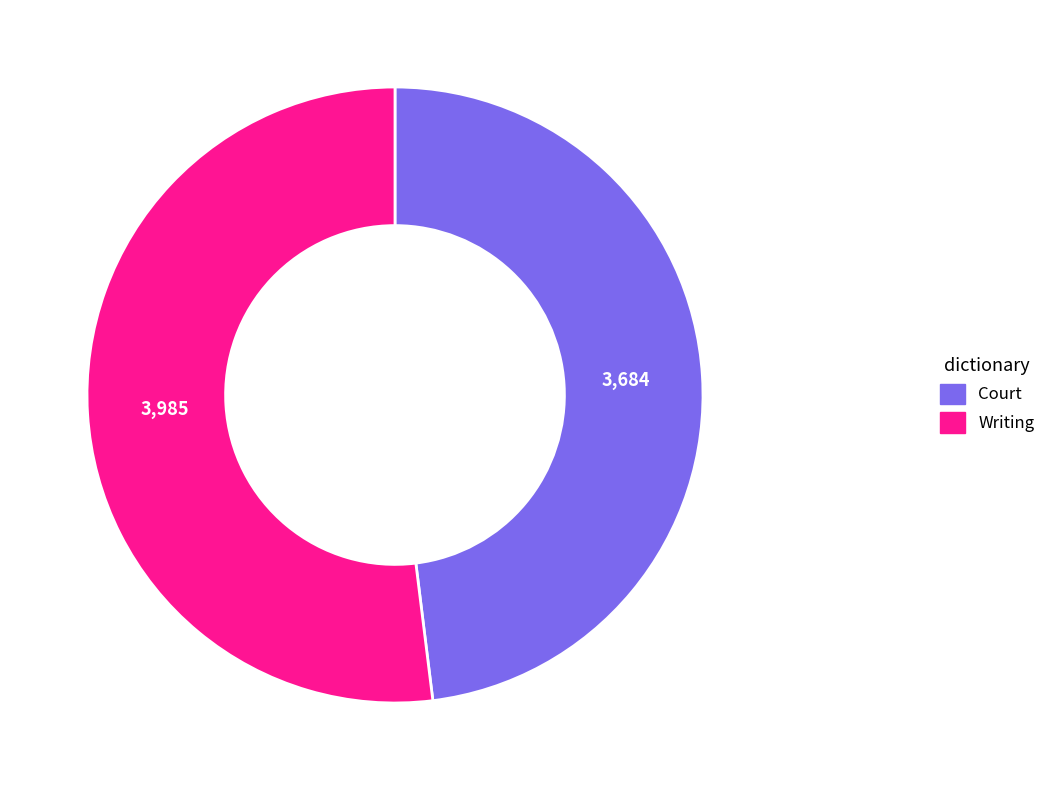

Which category has the smallest portion of the pie?

Court